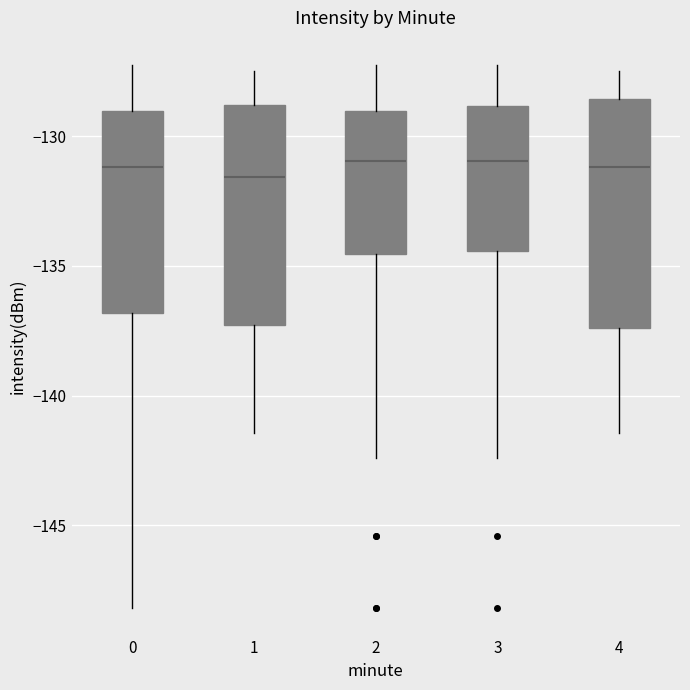

Reading left to right, read every box against the y-axis: the position of its median line, the range the box covers, and the ends of its whiskers. The values are not printed on the chart, so give them approximately, as read against the axis.

0: median -131.0, box -137.0 to -129.0, whiskers -148.0 to -127.5
1: median -131.5, box -137.5 to -129.0, whiskers -141.5 to -127.5
2: median -131.0, box -134.5 to -129.0, whiskers -142.5 to -127.5
3: median -131.0, box -134.5 to -129.0, whiskers -142.5 to -127.5
4: median -131.0, box -137.5 to -128.5, whiskers -141.5 to -127.5